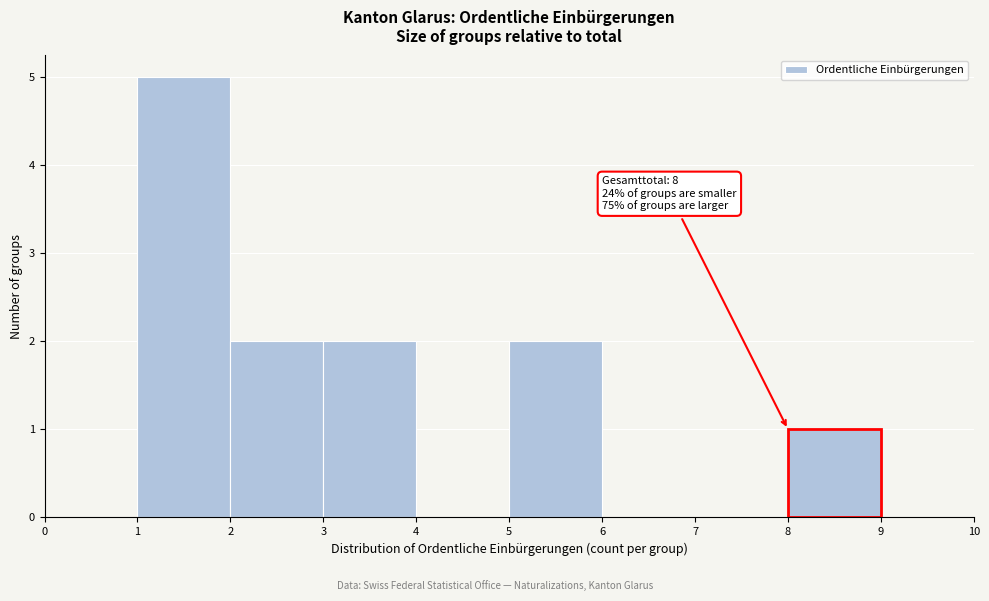

Over which range of the x-axis is the bar tallest?

1 to 2